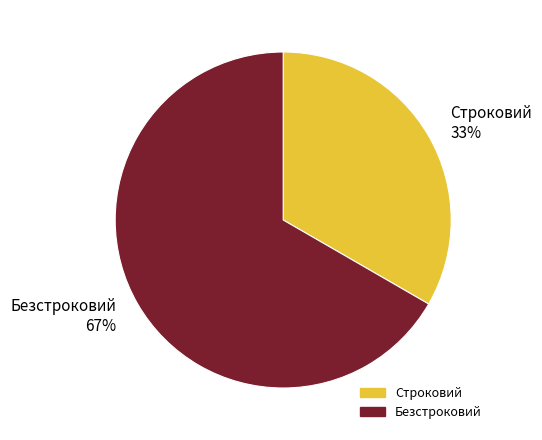

The Строковий slice represents 20% of the pie. True or false?

False